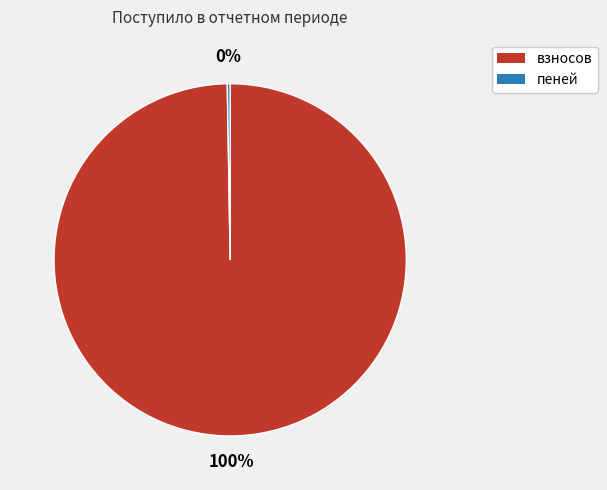

Which slice represents more than half of the pie?

взносов